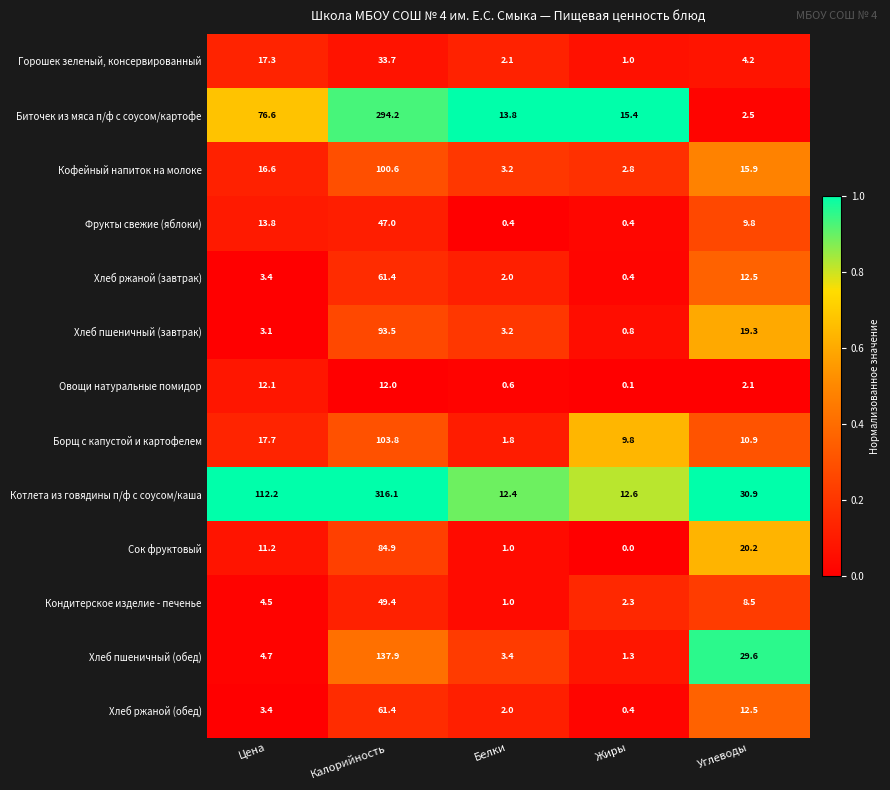

What is the average value of the Кондитерское изделие - печенье series?

13.1